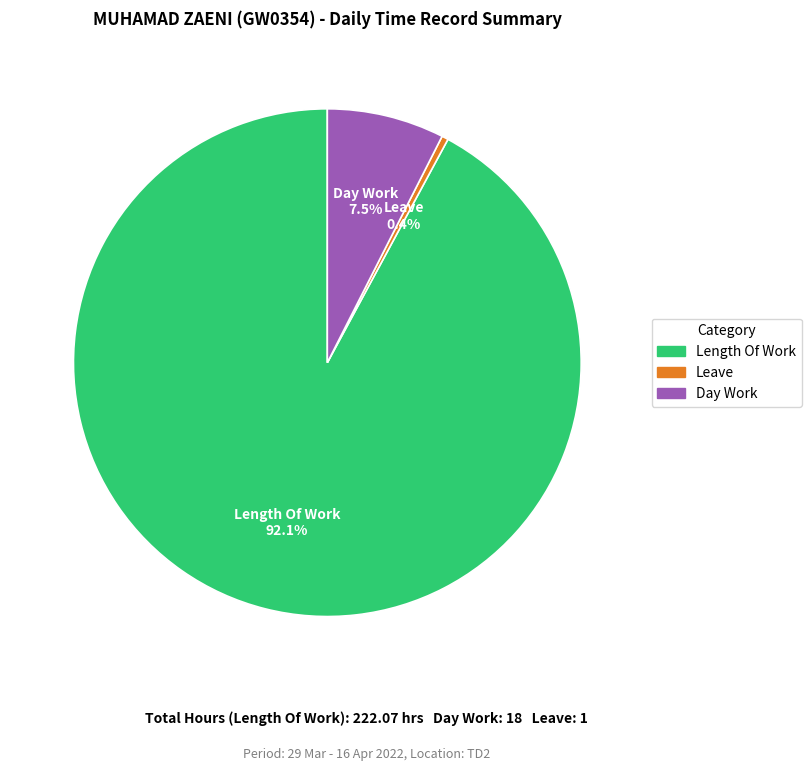

Rank the categories by value from lowest to highest.

Leave, Day Work, Length Of Work